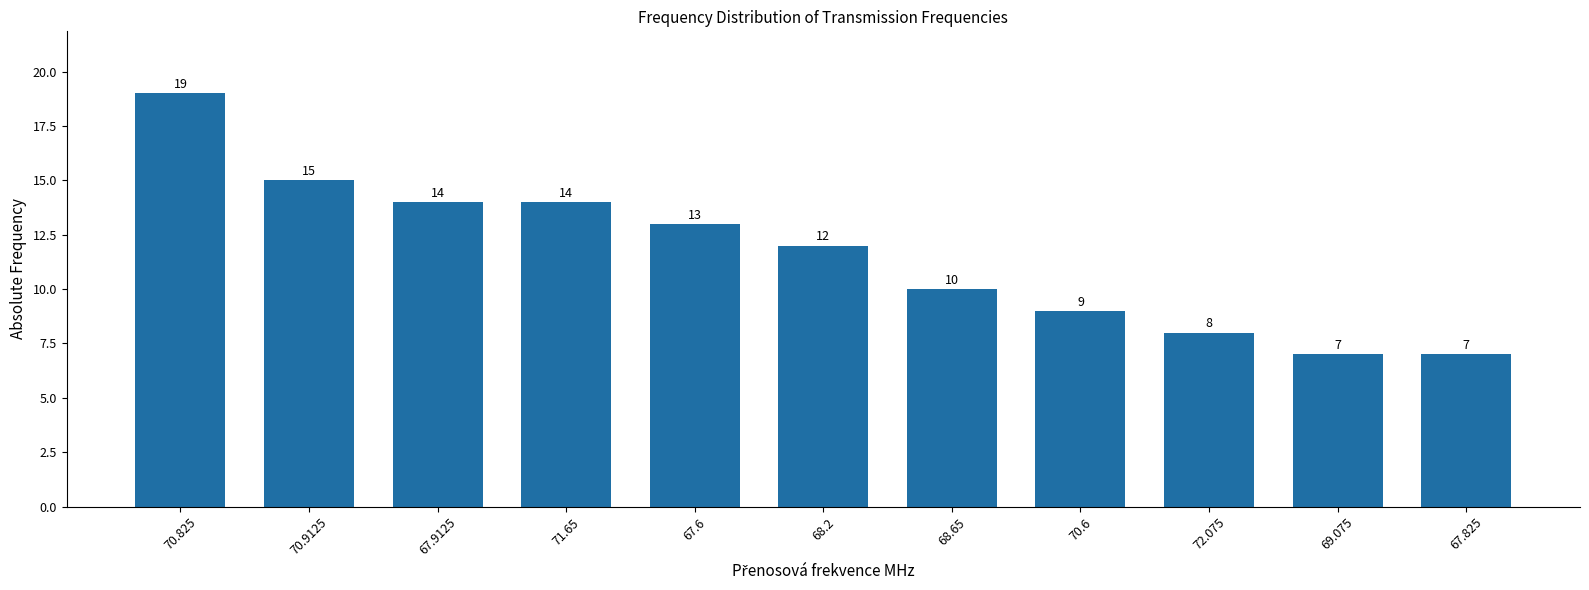

What is the ratio of the value at 67.825 to the value at 70.9125?

0.5